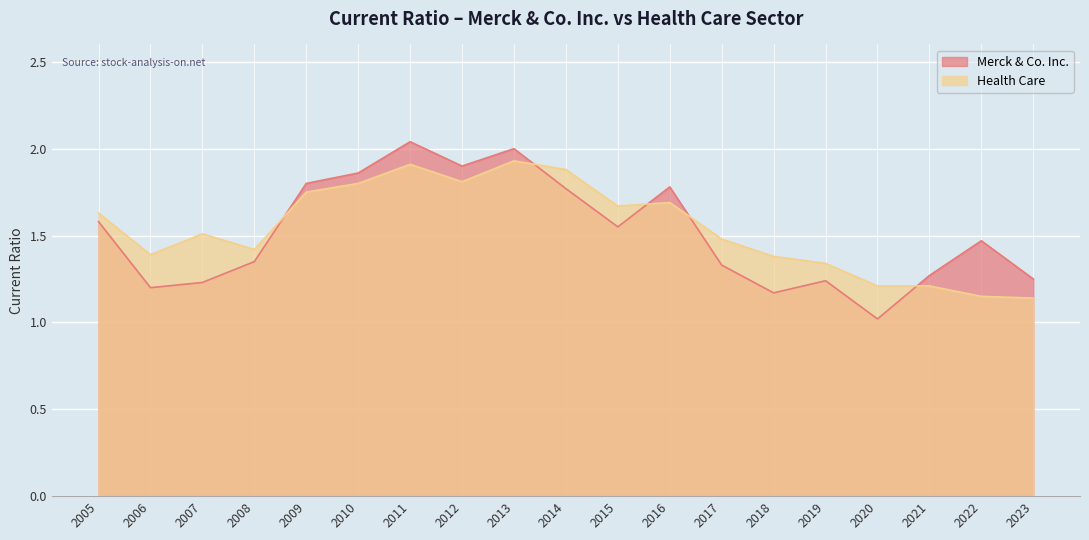

At which category does Health Care reach its first local peak?

2007